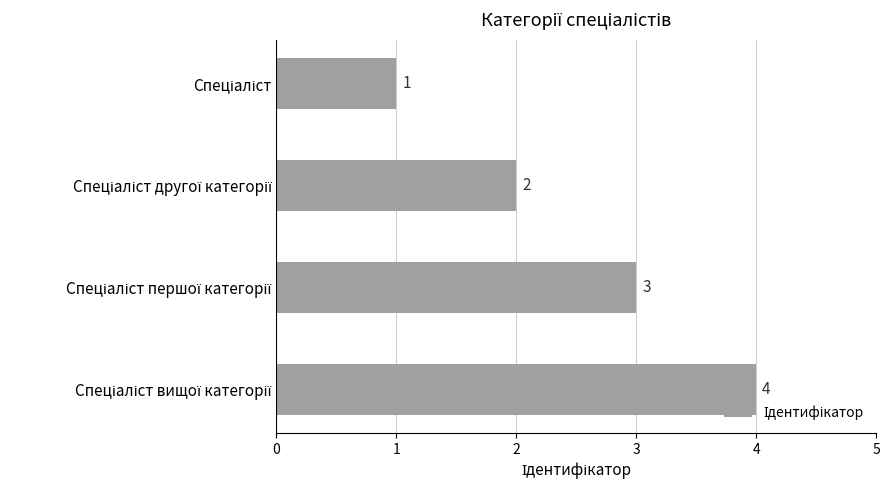

What is the value of the 1st bar from the top?

1